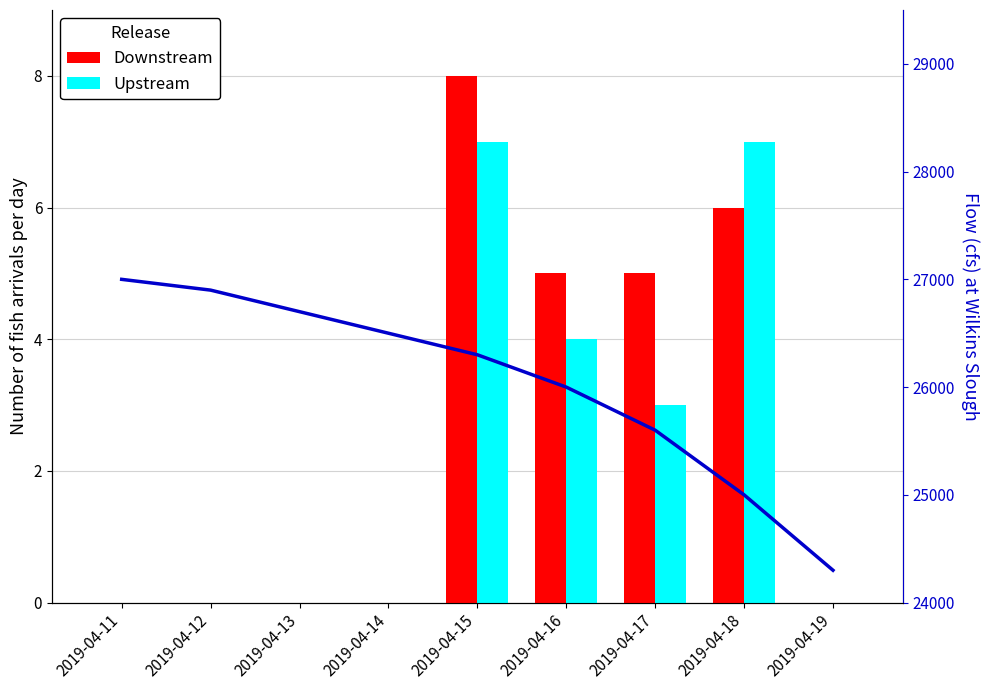

At how many categories does at least one series exceed 20352?

9